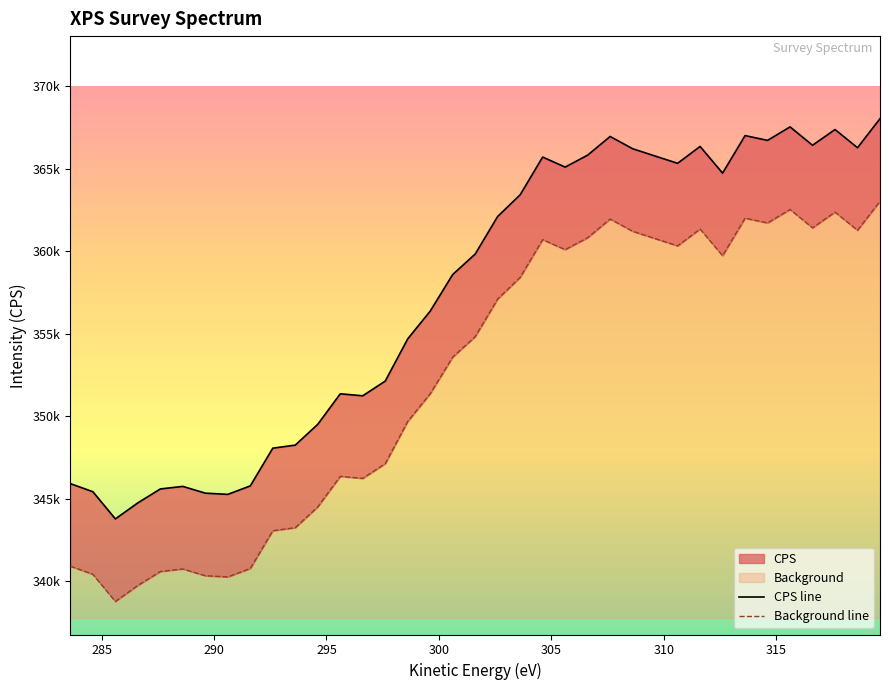

True or false: CPS line and Background line cross at least once.

False